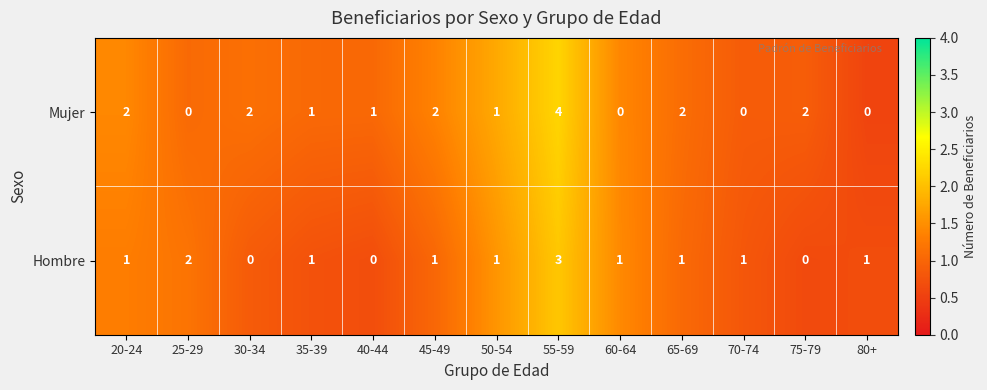

Which series has the largest total across all categories?

Mujer